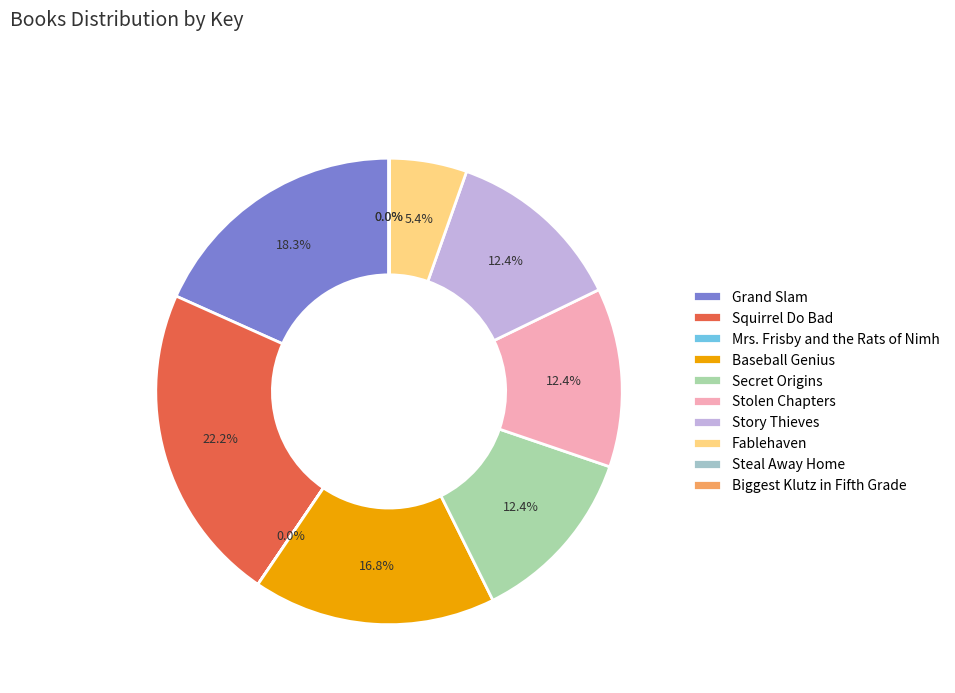

Combined, what portion of the pie is Steal Away Home and Baseball Genius?

16.9%